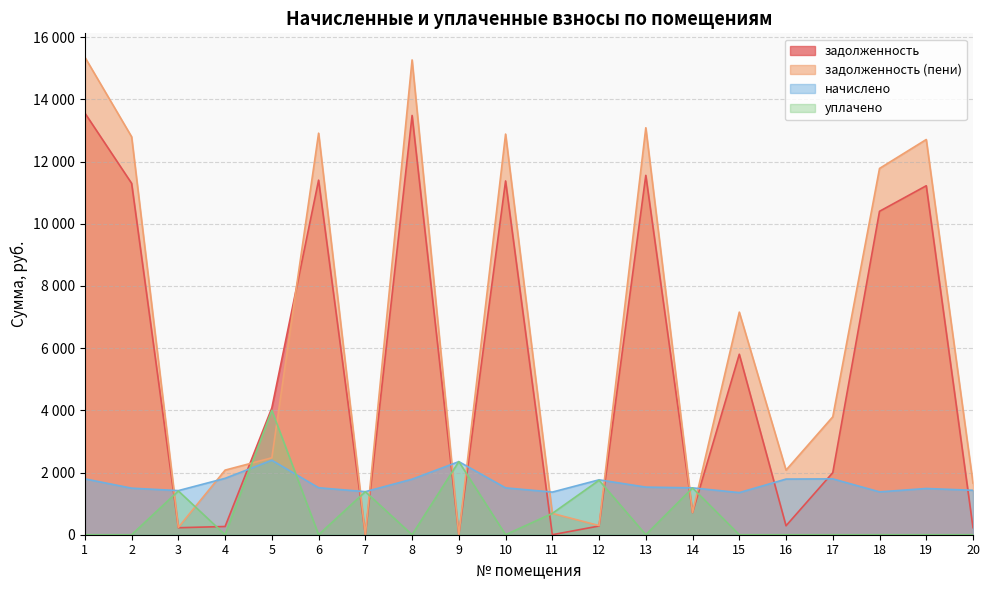

Rank the categories by задолженность value from highest to lowest.

1, 8, 13, 6, 10, 2, 19, 18, 15, 5, 17, 14, 16, 12, 4, 20, 3, 9, 11, 7